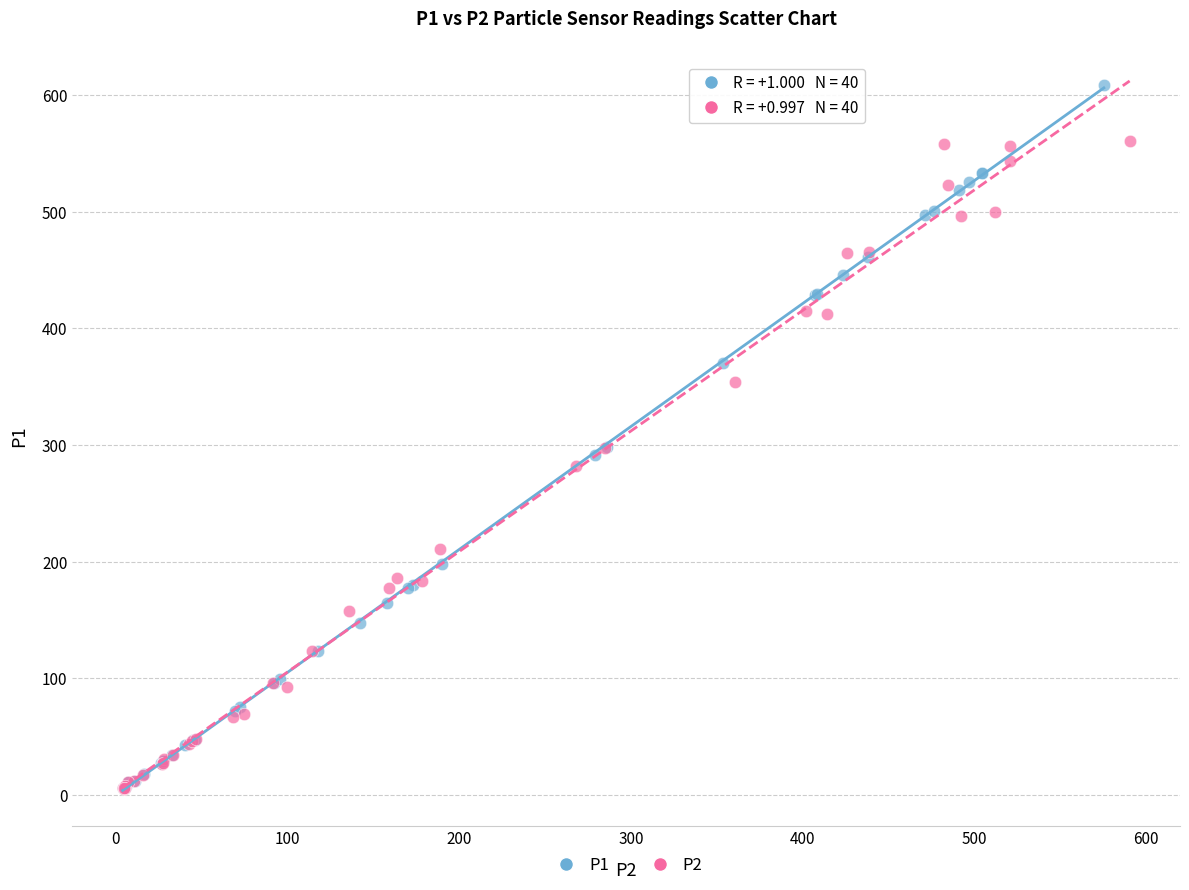

Which series has the largest Y range (max minus min)?

P1